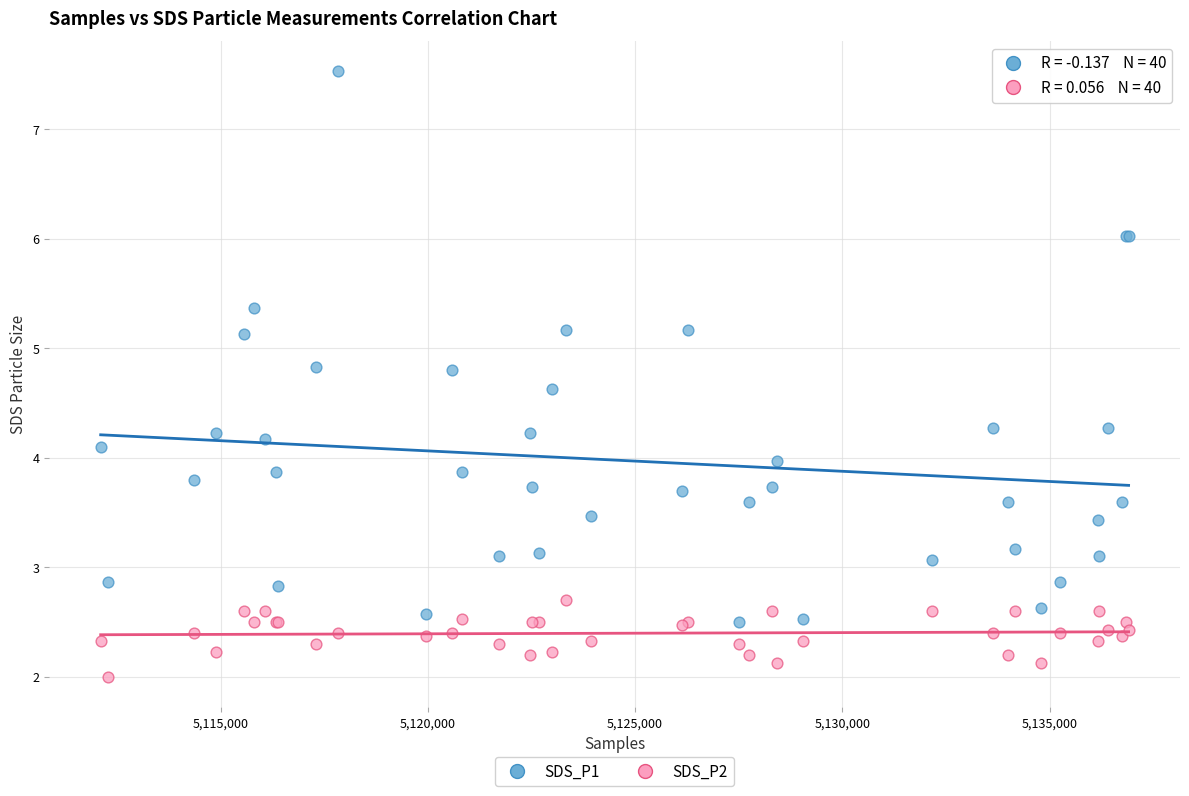

Which series has the widest spread of Y values?

SDS_P1